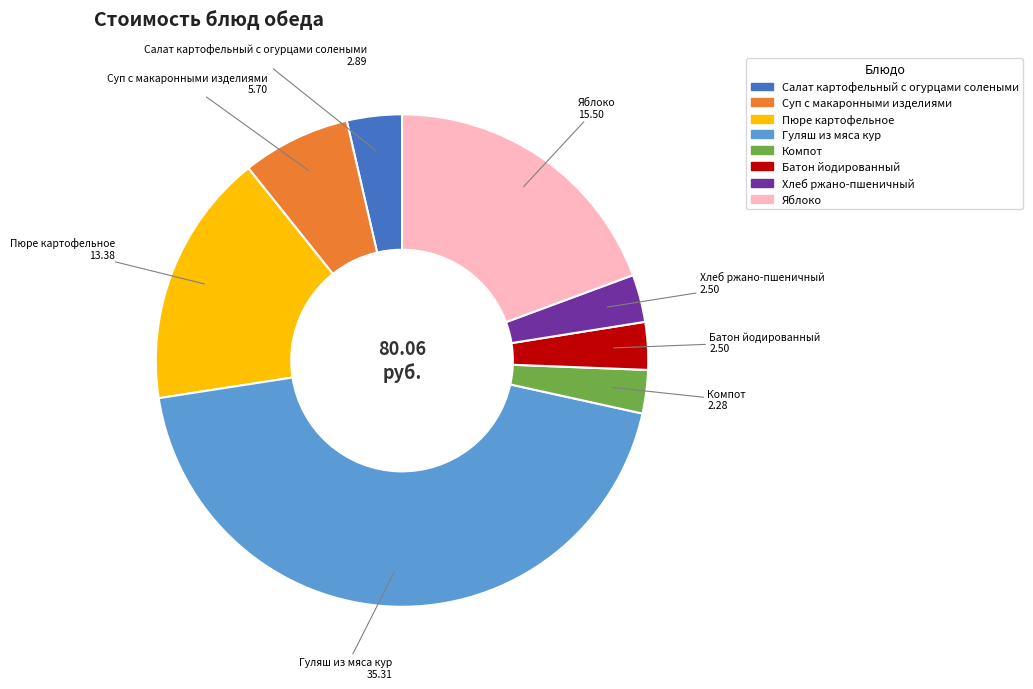

True or false: Яблоко accounts for 19% of the total.

True